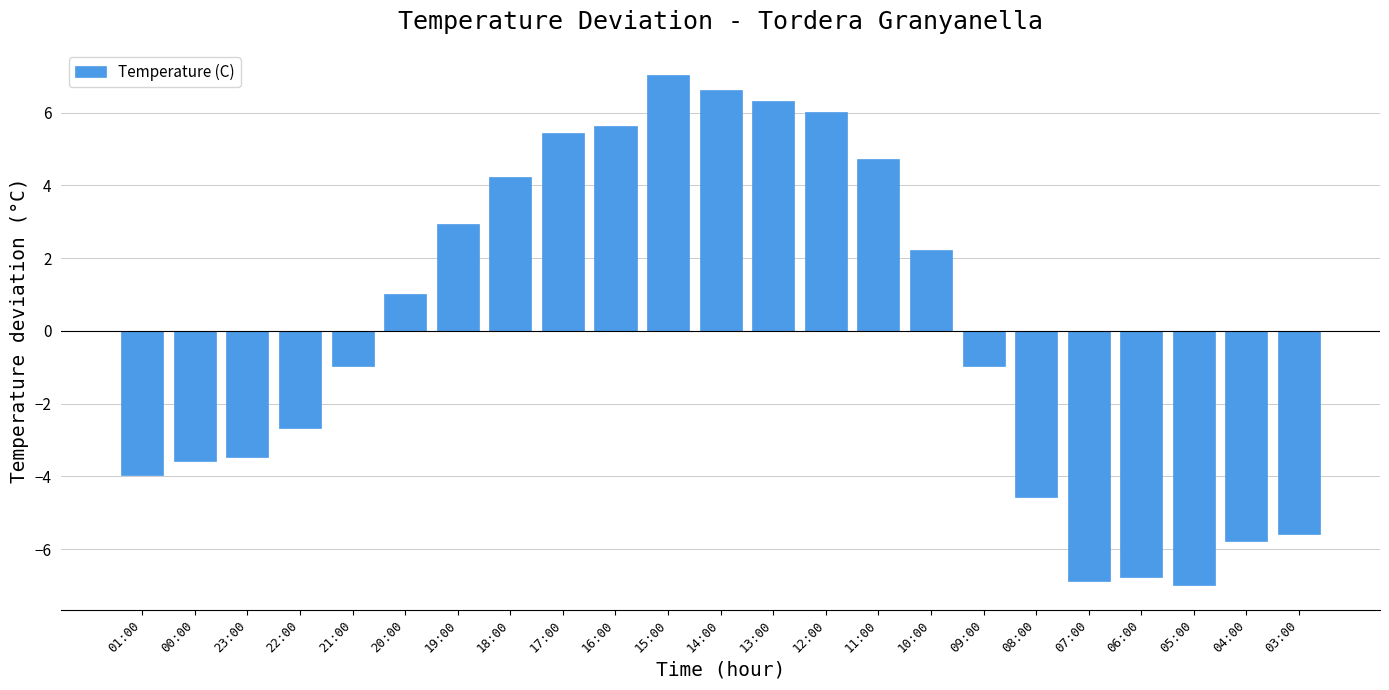

What is the label of the 21st bar from the right?

23:00